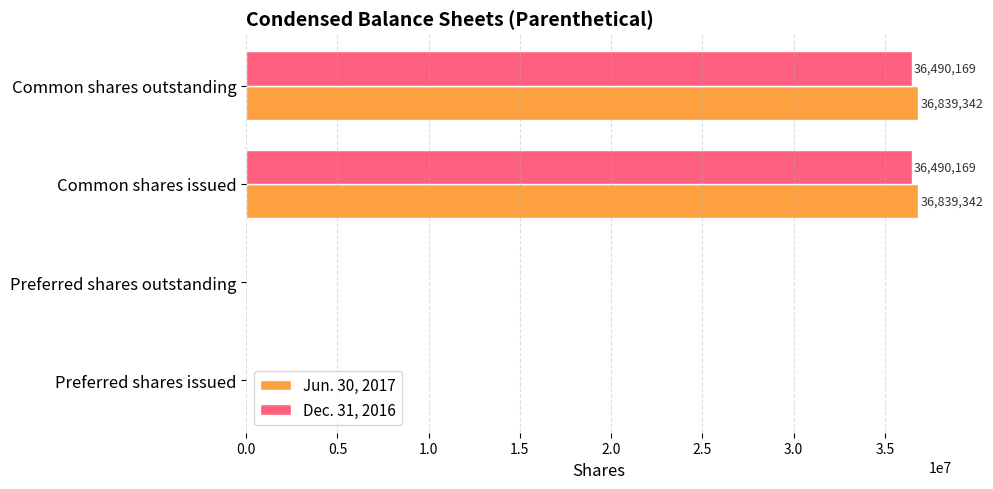

Count the number of categories in the chart.

4